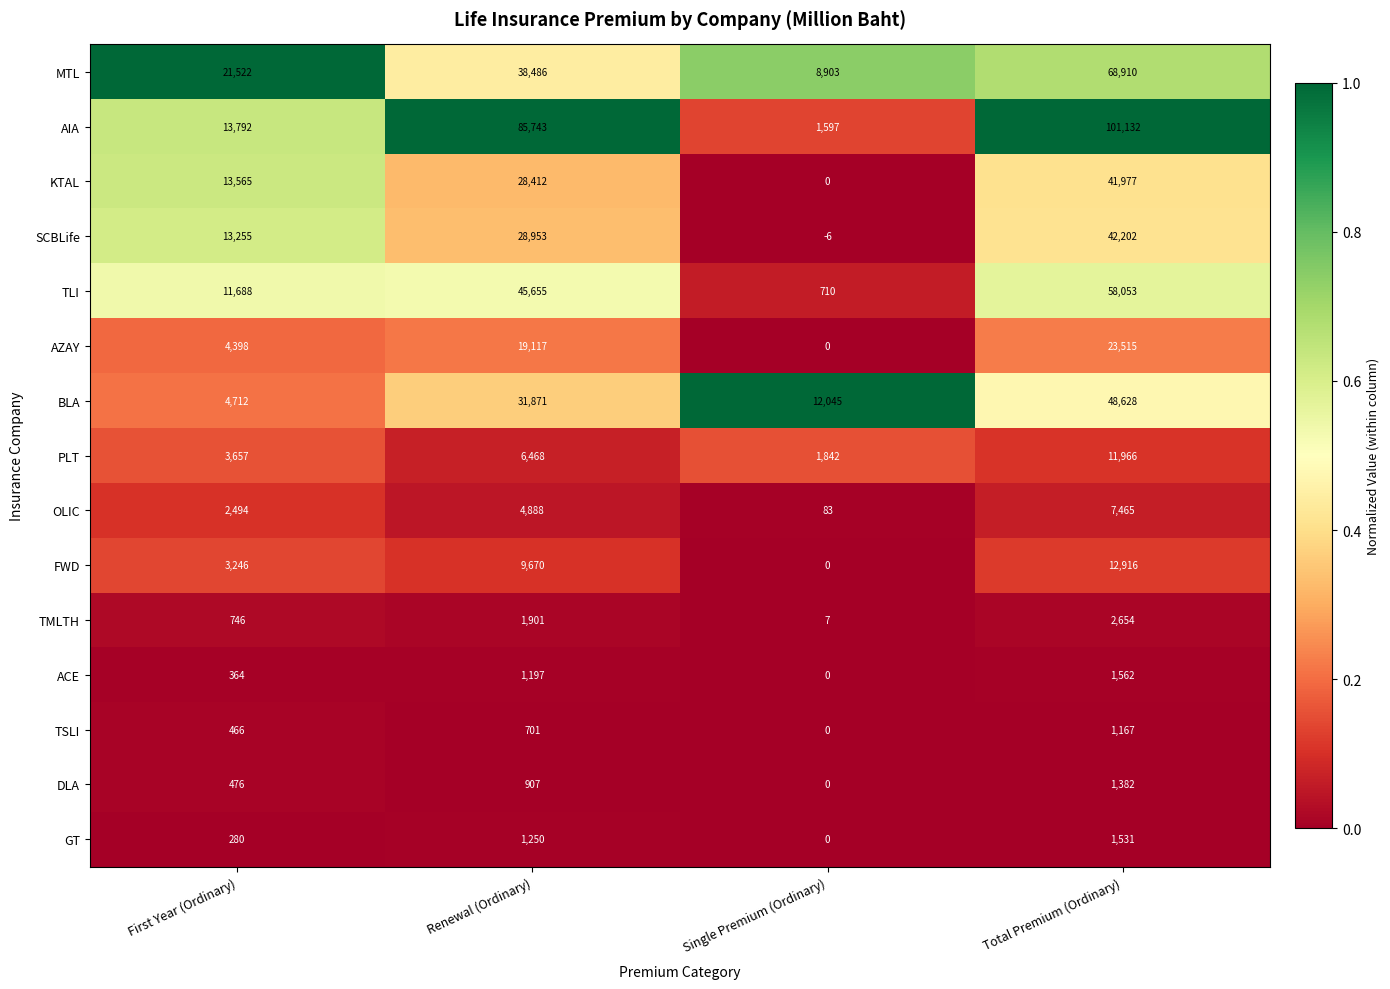

Where is TSLI nearest to the value 583?

First Year (Ordinary)